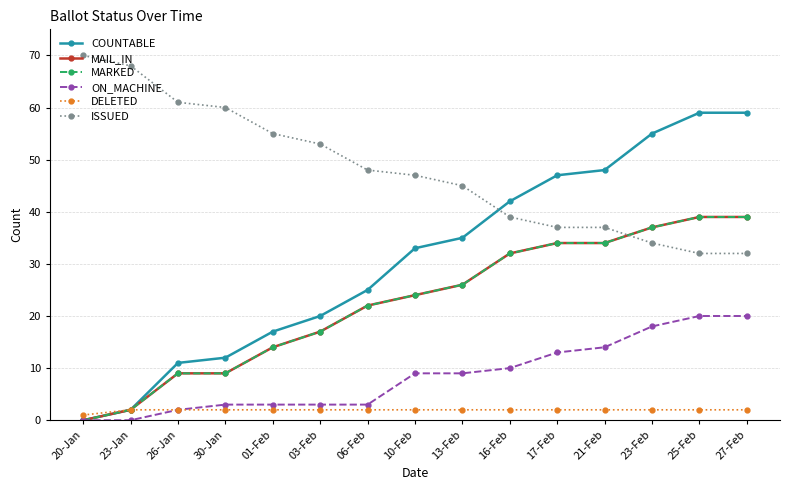

Is this an area chart (filled region under the line)?

No